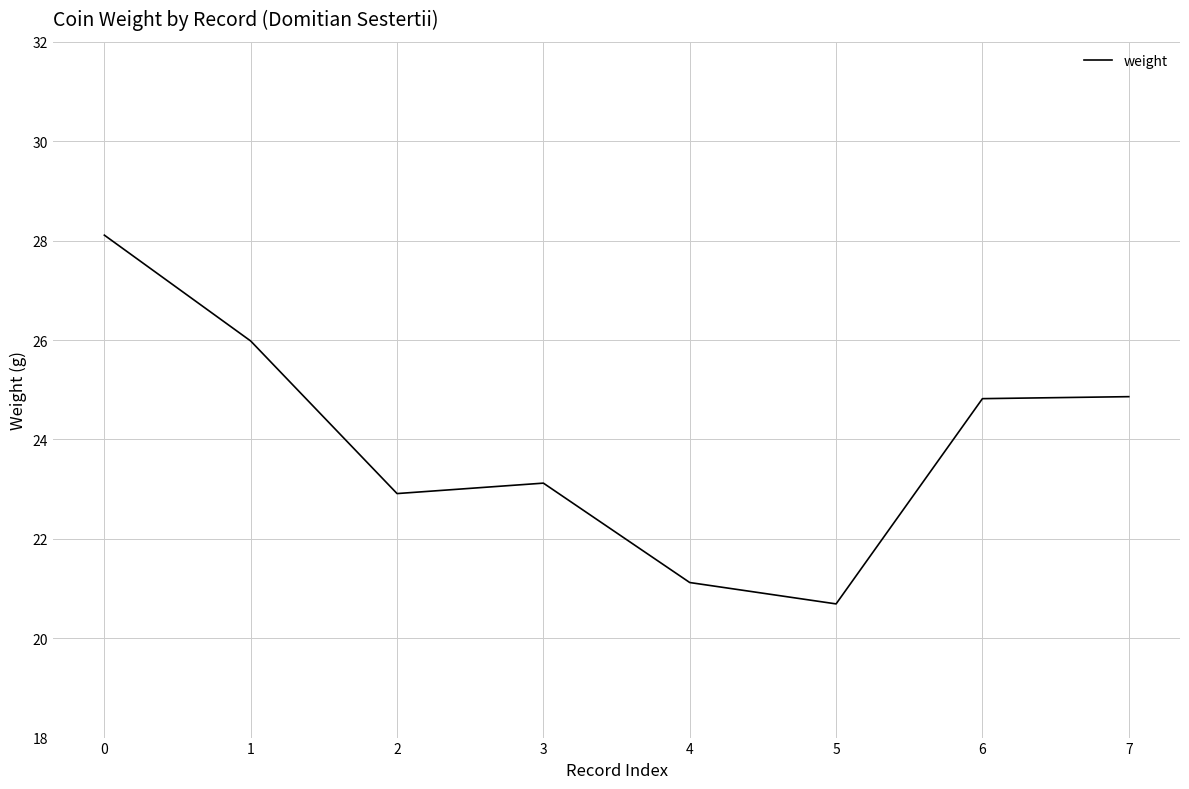

What is the difference between the values at 1 and 7?

1.1